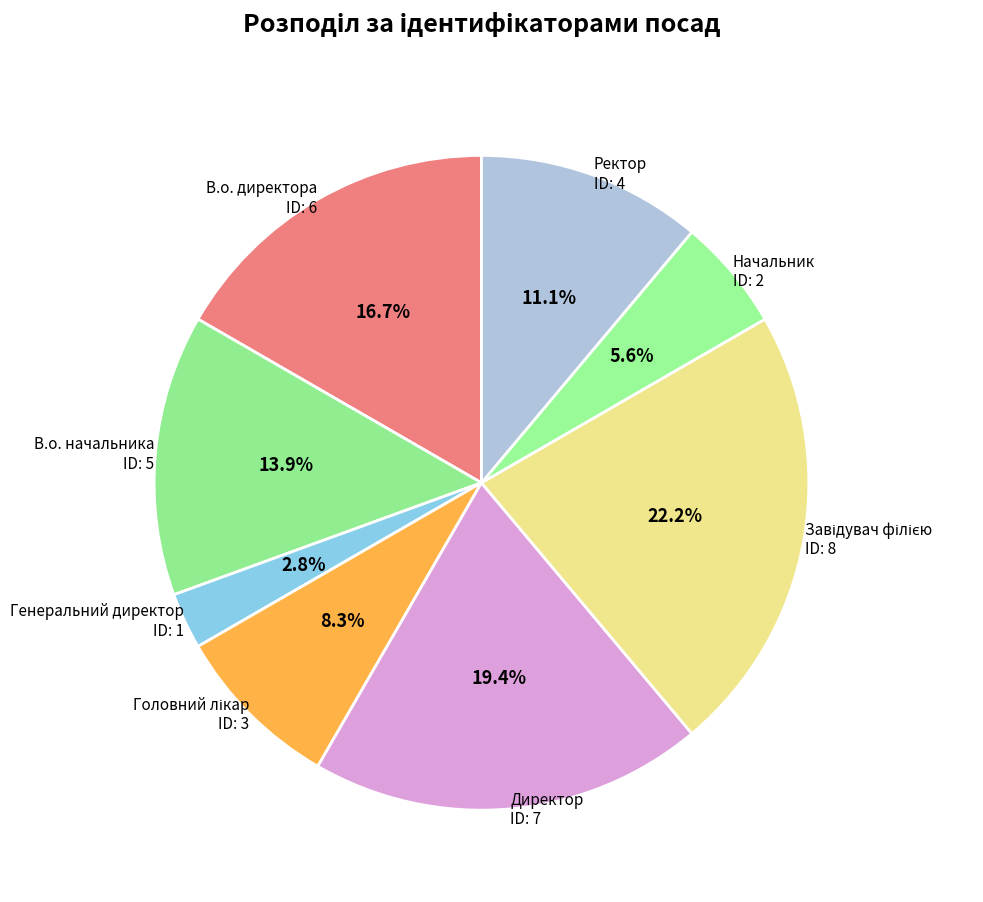

Count the number of slices in the pie.

8